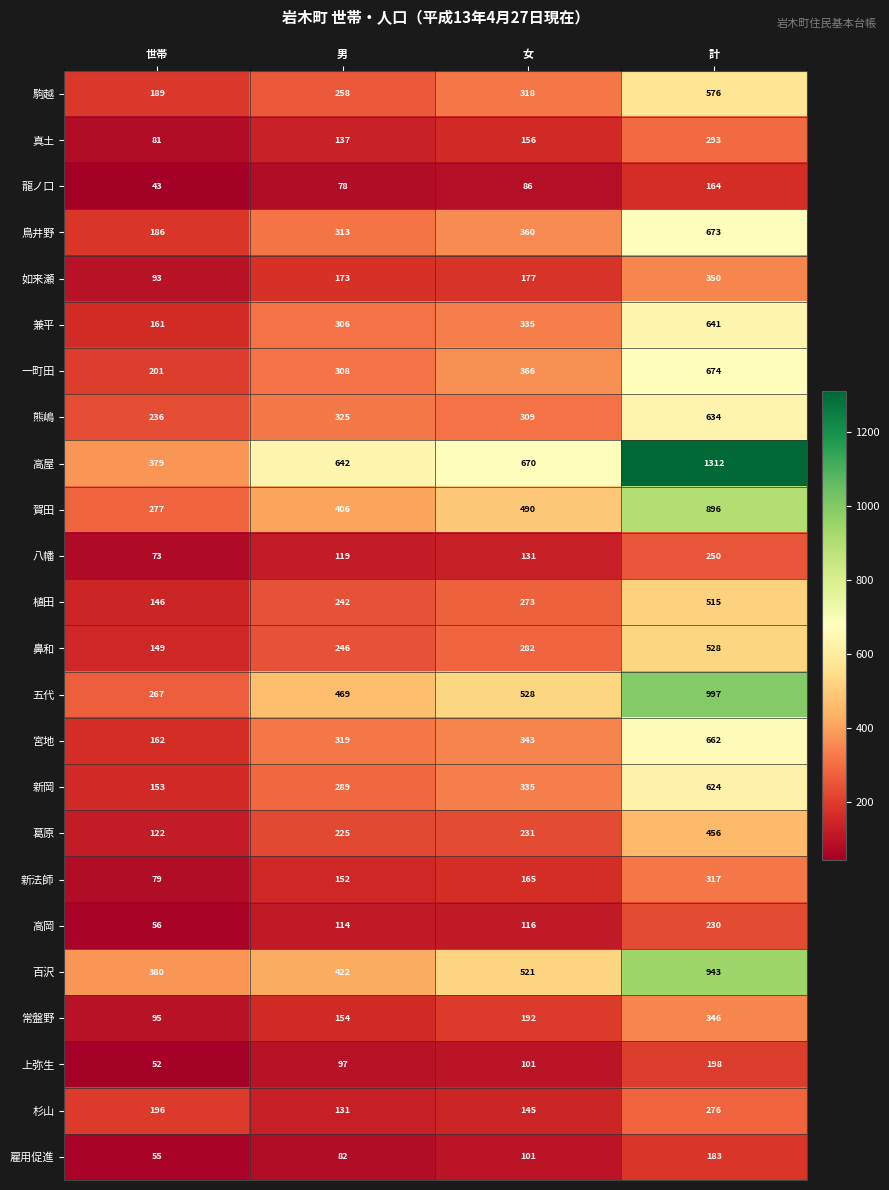

What is the sum of the 如来瀬 values at 世帯 and 計?

443